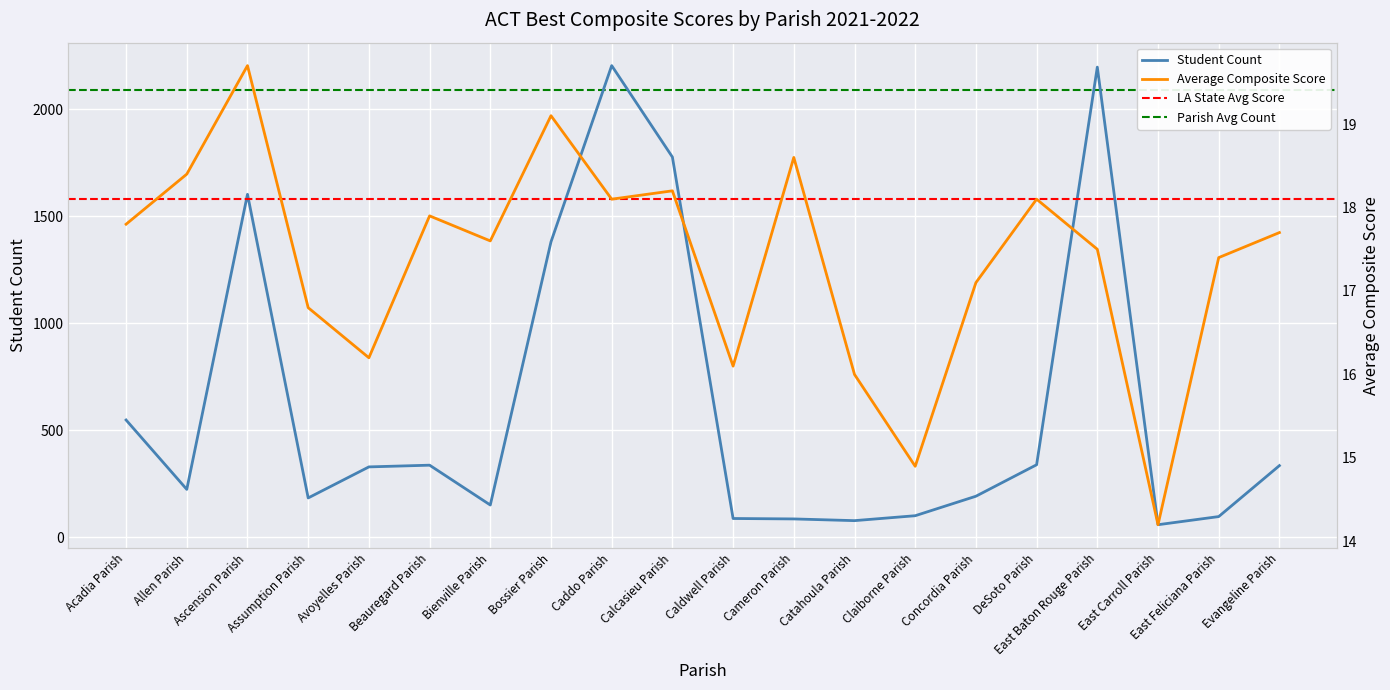

What is the label of the 16th point from the right?

Avoyelles Parish